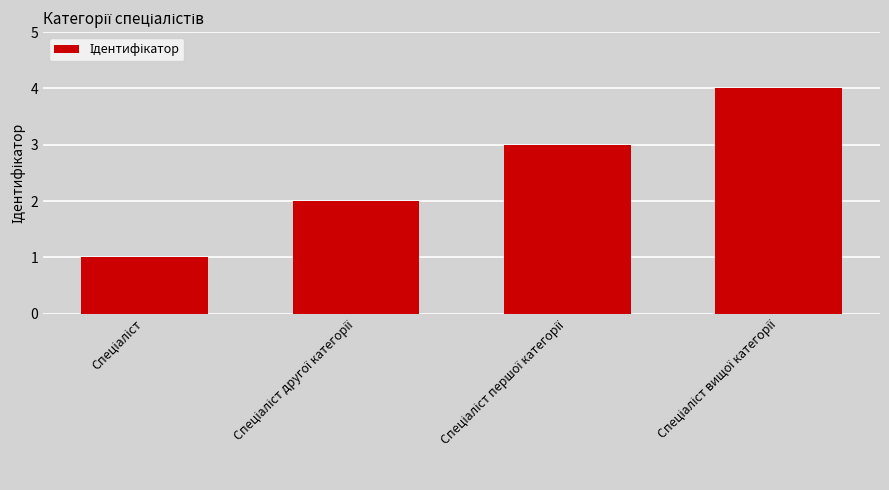

What is the maximum value shown in the chart?

4